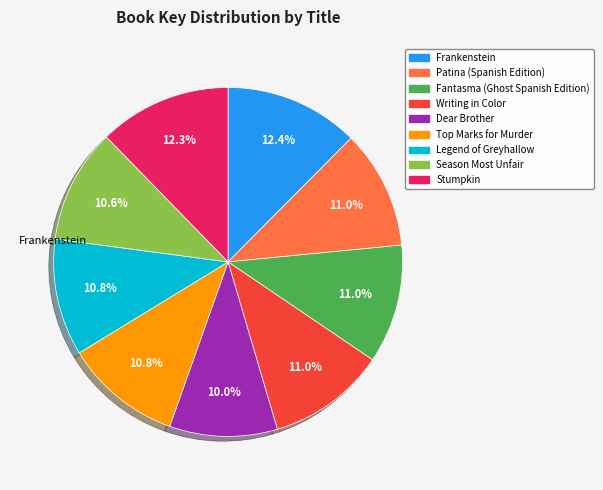

Is there any slice that represents more than half of the pie?

No